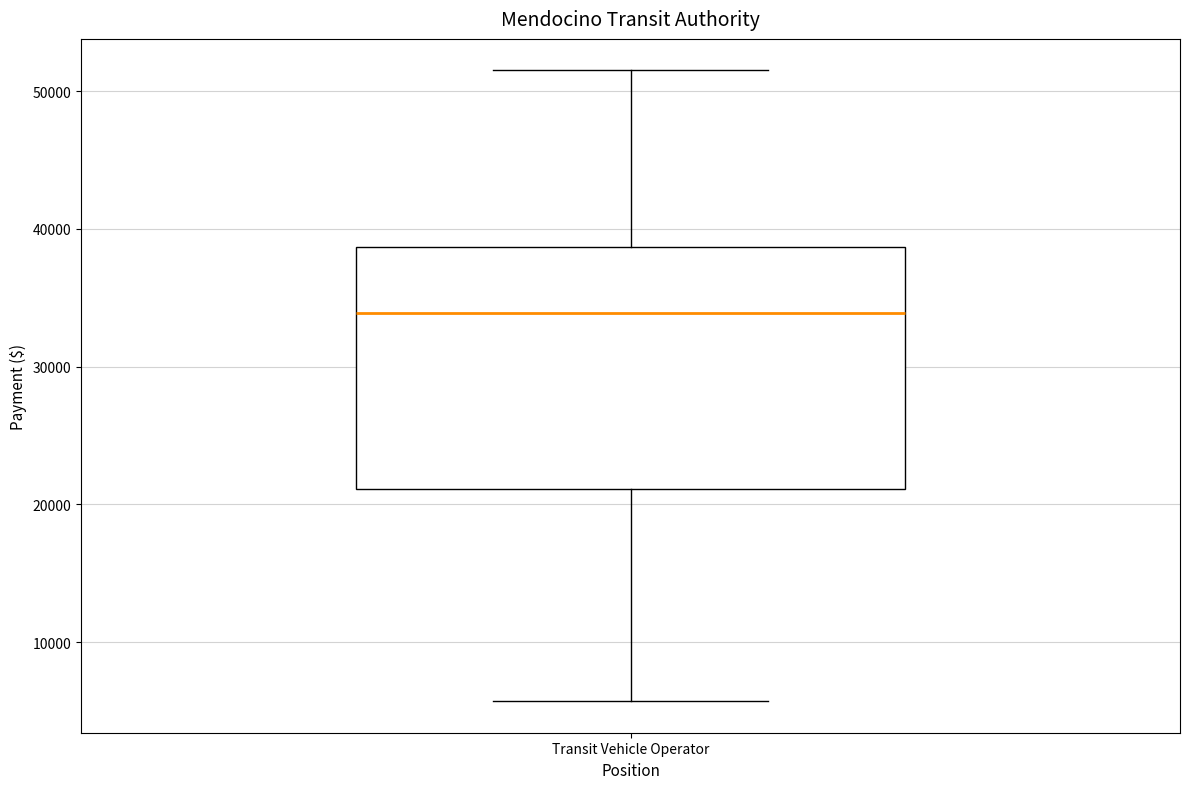

Transcribe this box plot: give where the median line is, the range the box spans, and where the two whiskers end, as read against the y-axis. The values are not printed on the chart, so give them approximately, as read against the axis.

median 34000, box 21000 to 39000, whiskers 6000 to 51000